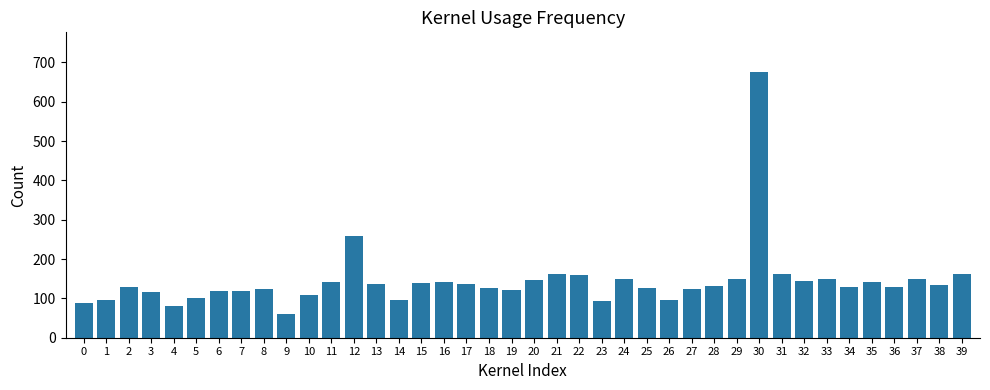

At which label is the value closest to 368?

12